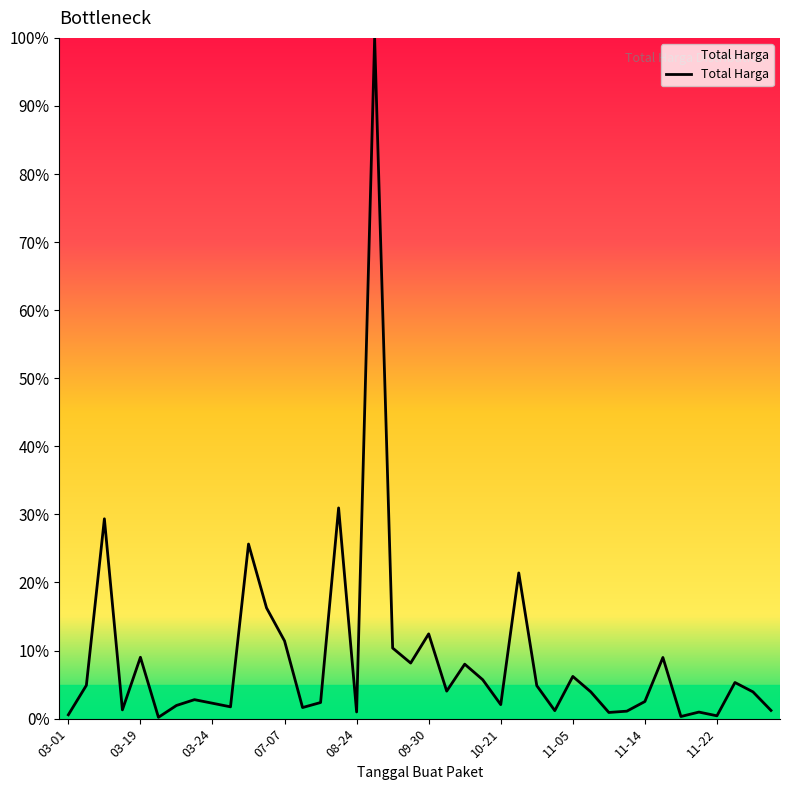

What is the difference between the maximum and minimum values?

99.8